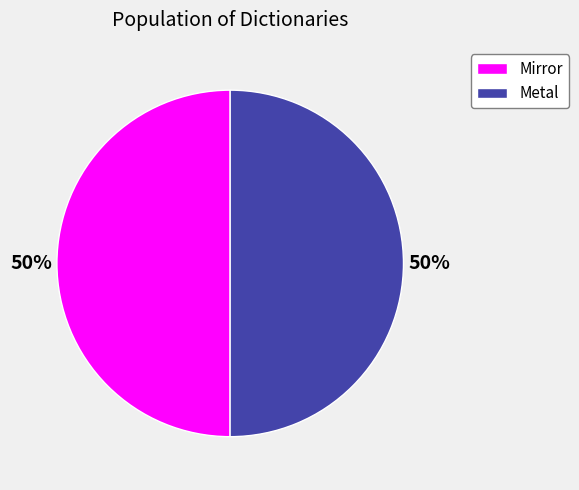

To the nearest percent, what percentage of the pie is Mirror?

50%